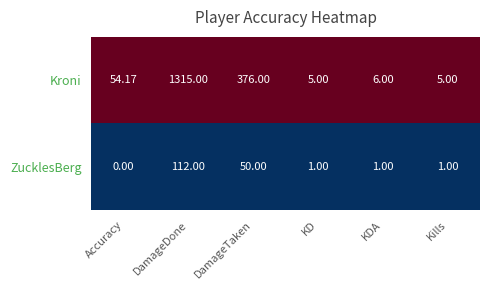

Rank the series at Kills from highest to lowest value.

Kroni, ZucklesBerg